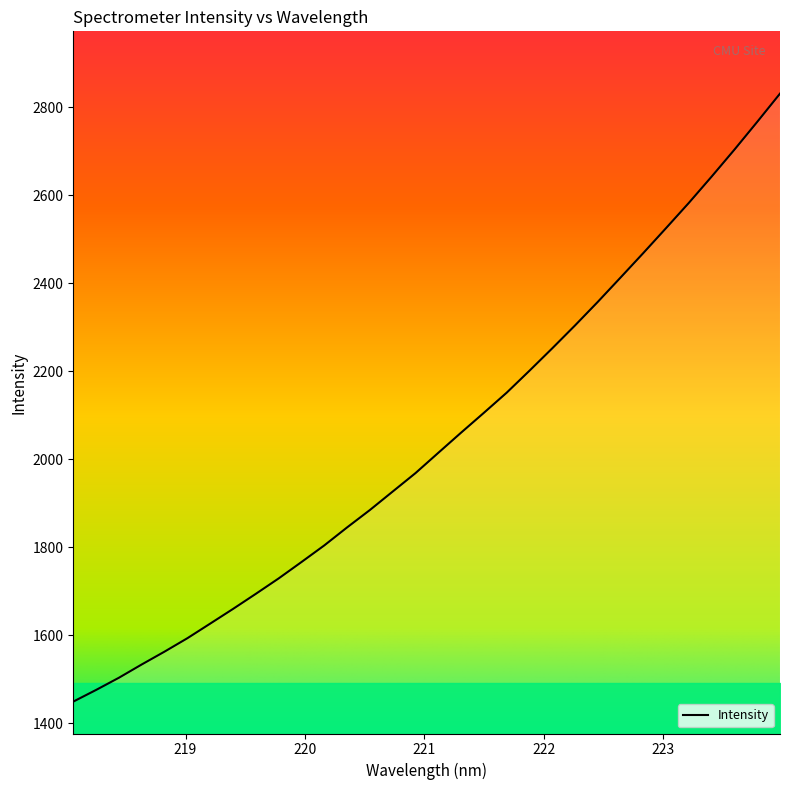

How many distinct data groups are displayed?

1